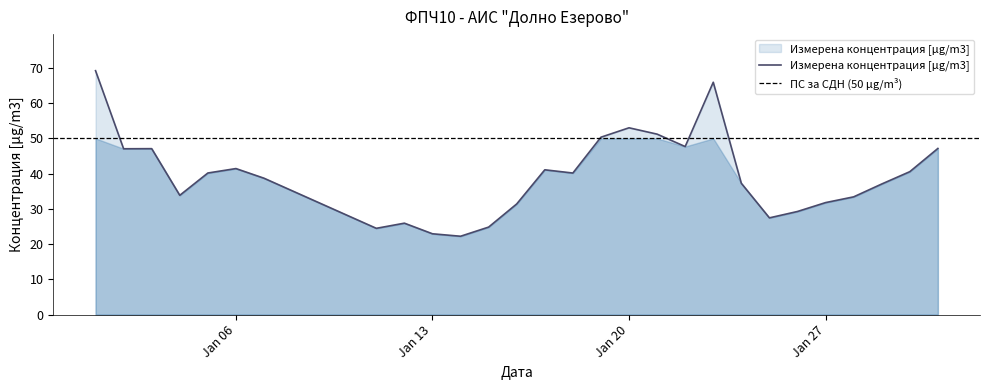

True or false: the data has more than 0 interior local peaks.

True